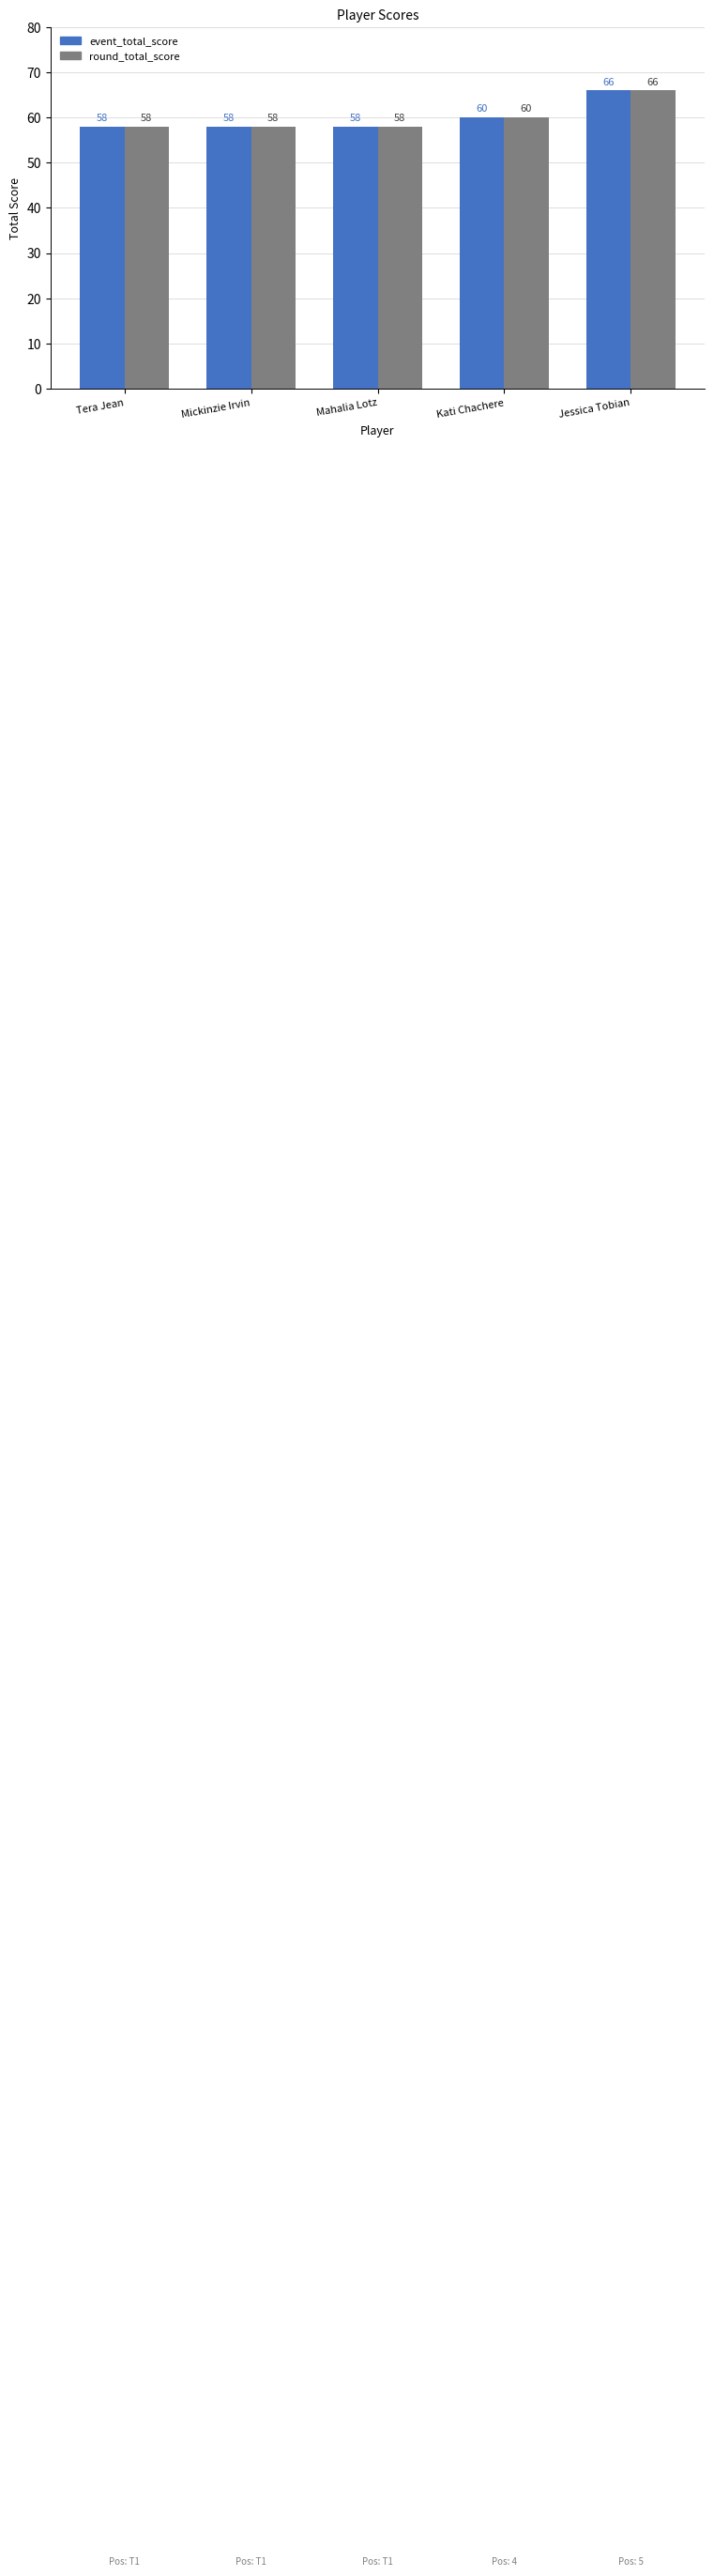

What is the total value across all series at Kati Chachere?

120